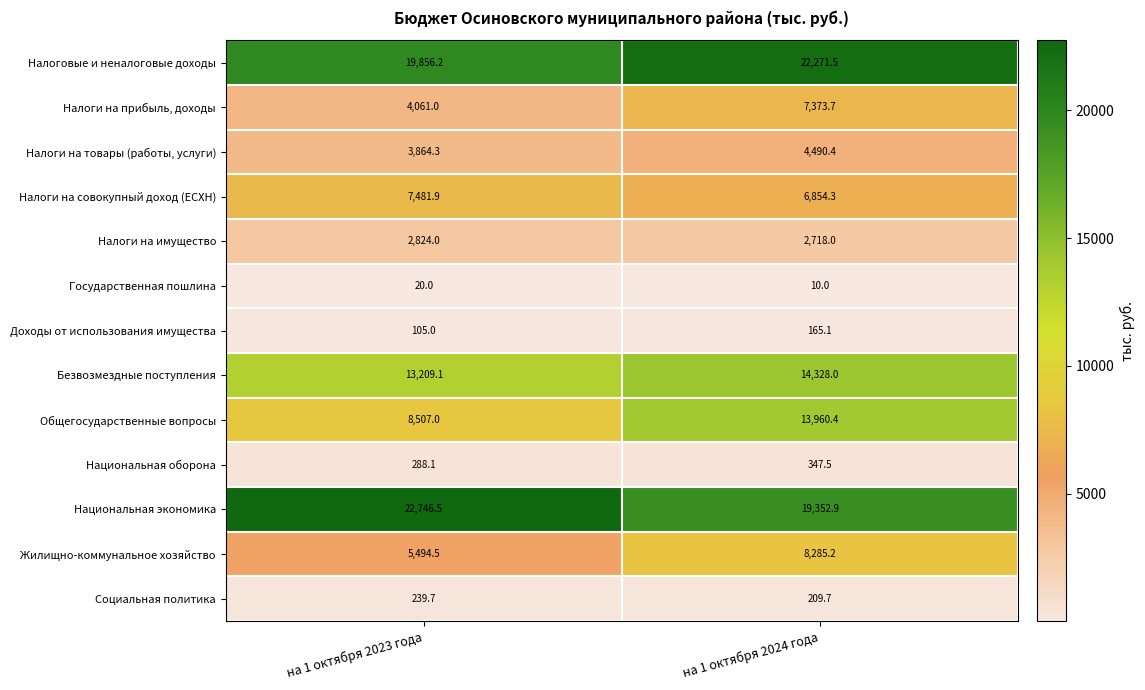

What is the sum of all Налоги на прибыль, доходы values?

11434.7